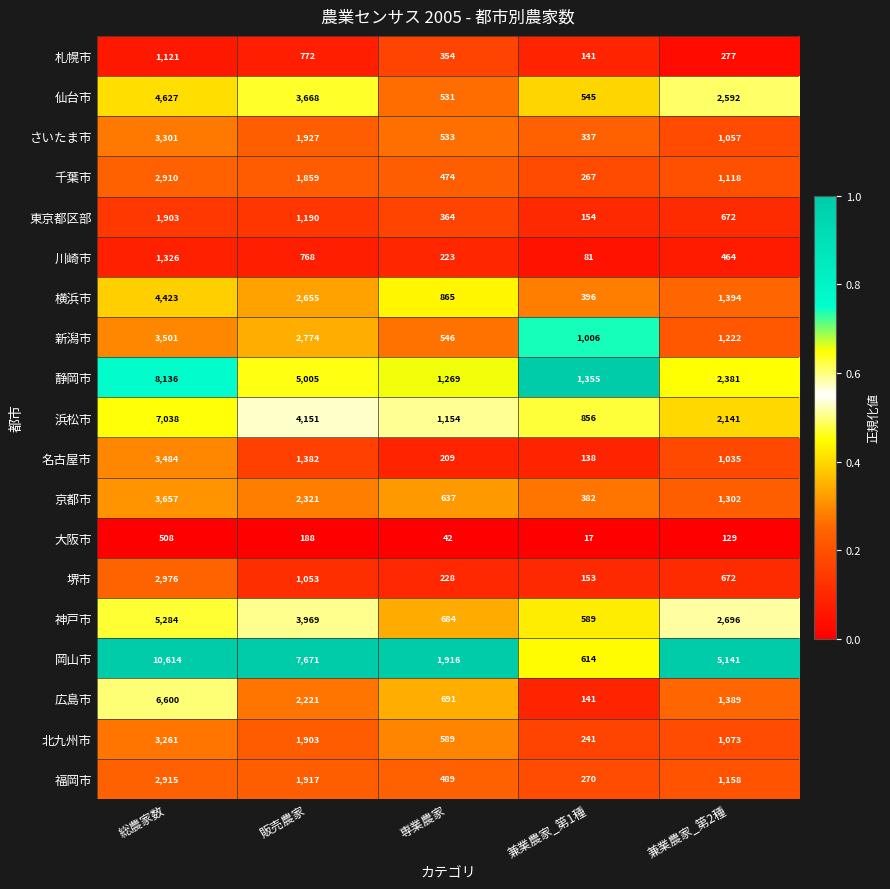

Count the number of categories in the chart.

5